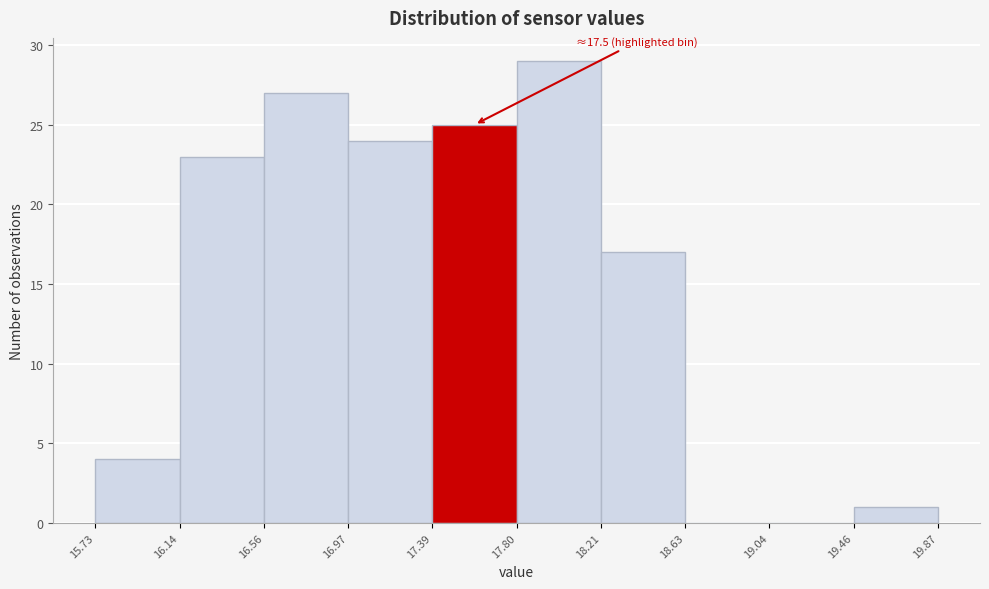

Which range on the x-axis has the tallest bar?

17.80 to 18.21